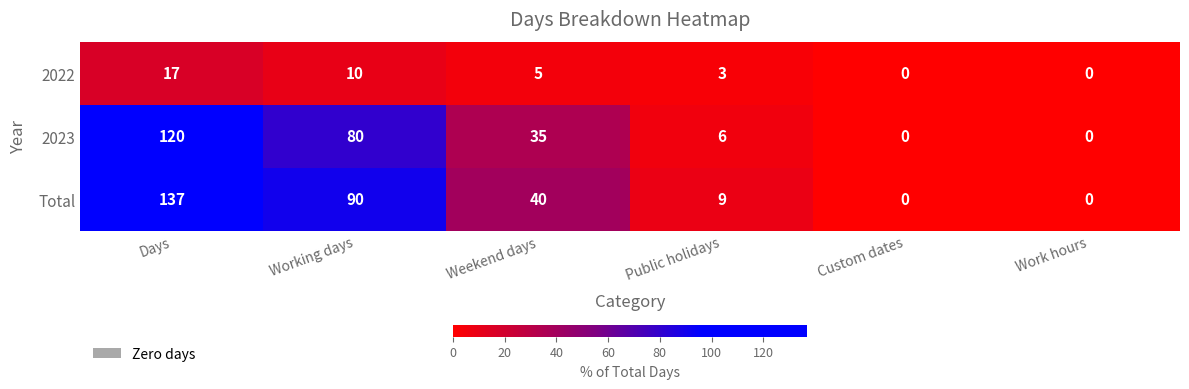

What is the average value of the 2023 series?

40